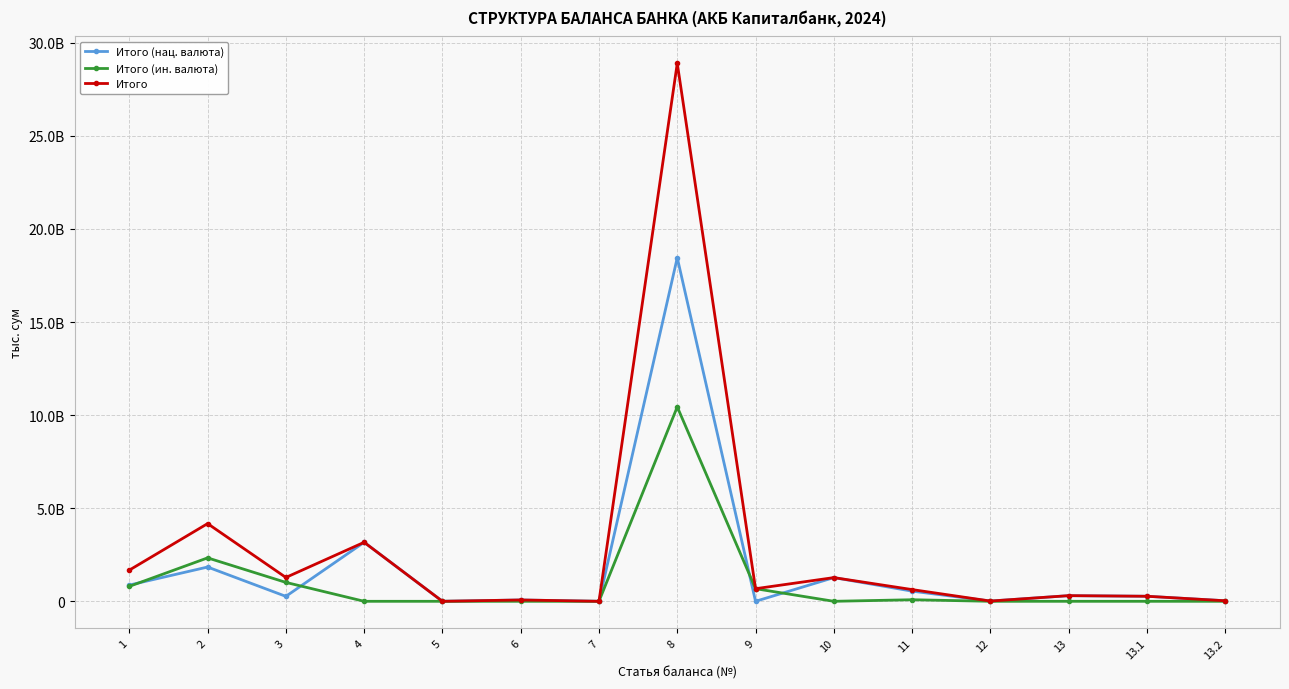

Is it true that Итого (нац. валюта) equals 71741791 at 6?

True